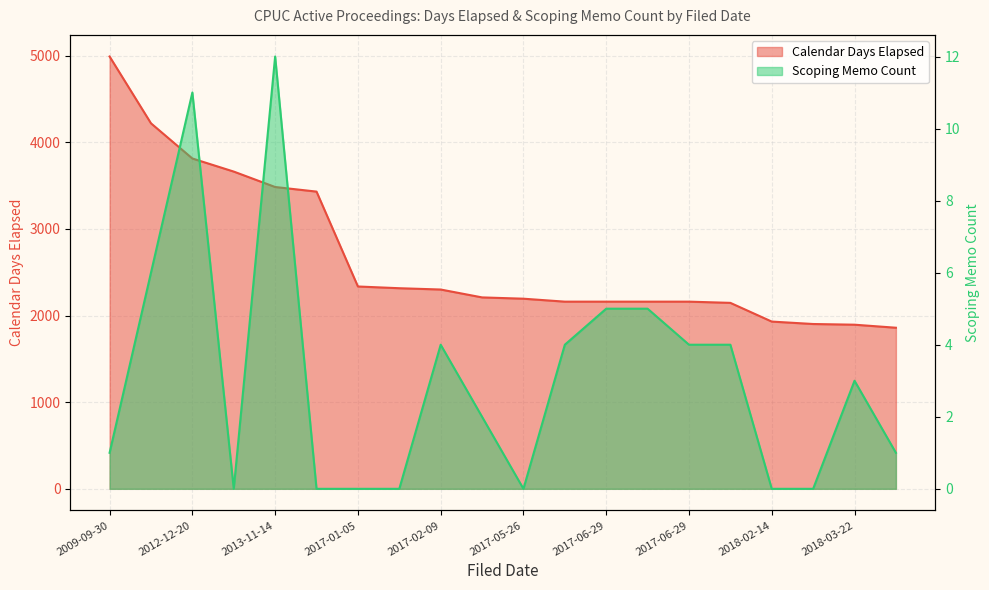

Where is Scoping Memo Count nearest to the value 6?

2011-11-10